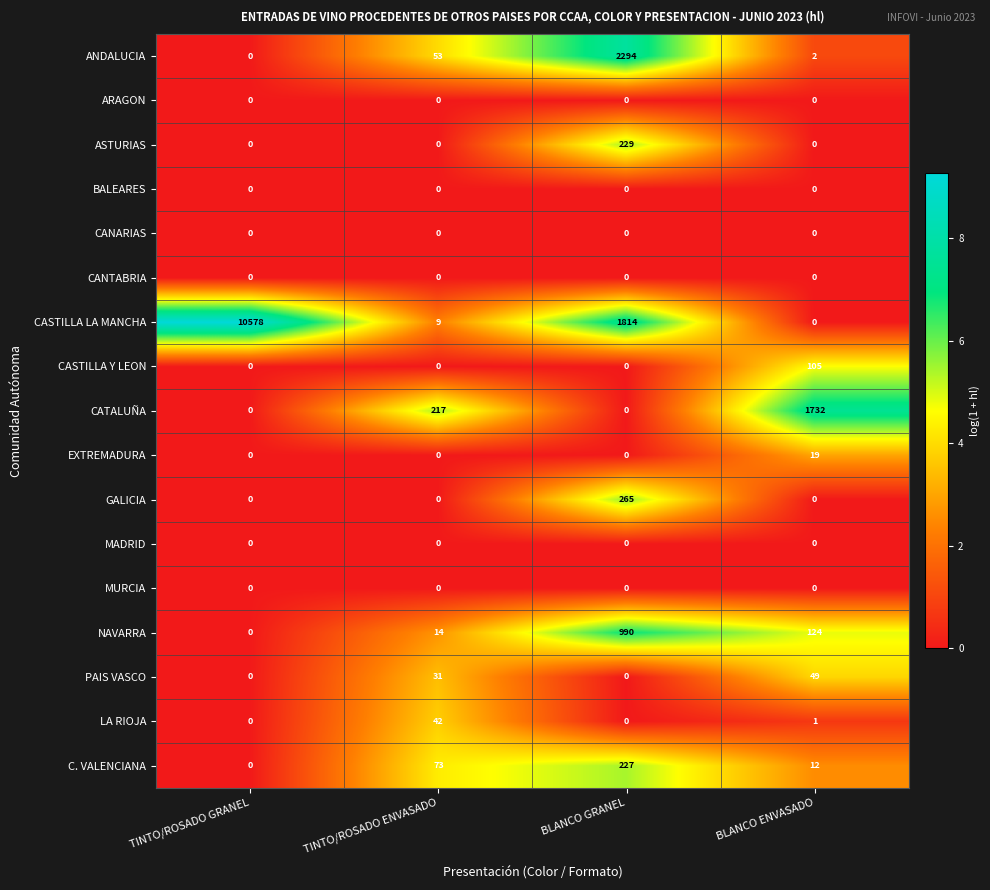

How many categories are shown in the chart?

4